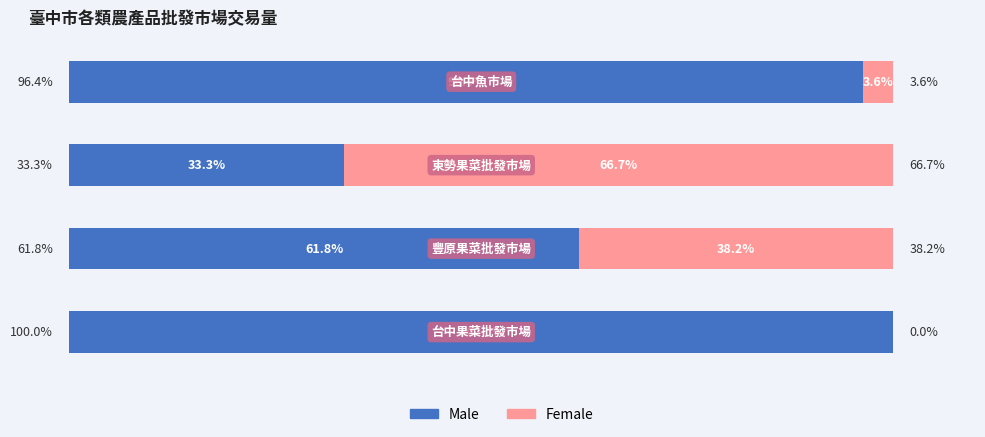

What are all the series names shown in the legend?

Male, Female